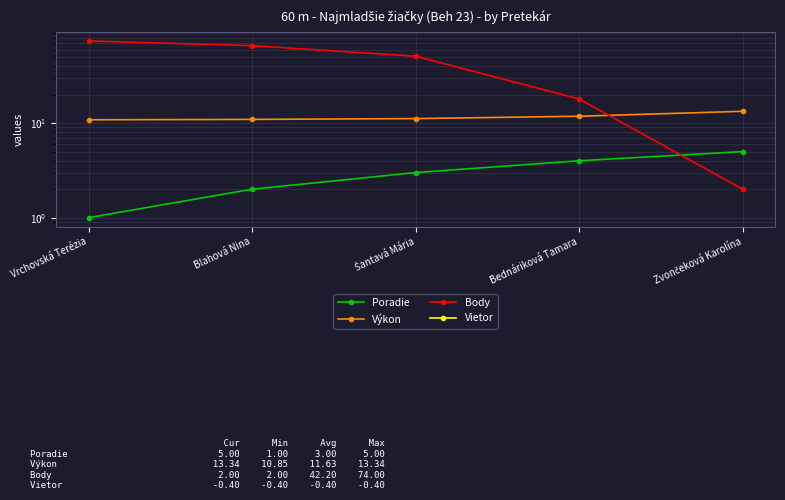

What is the total value across all series at Blahová Nina?

78.5